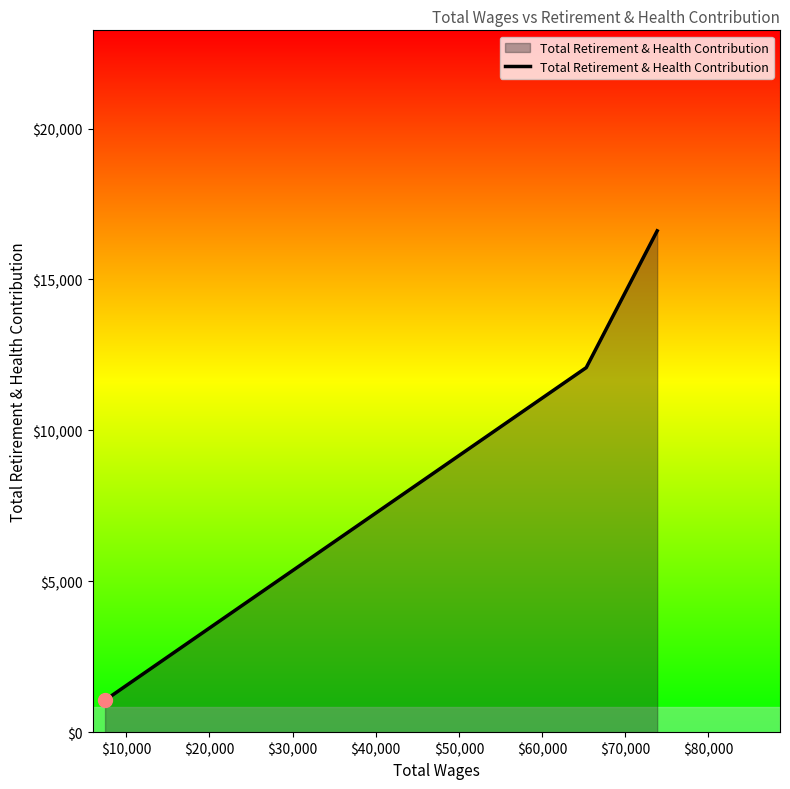

What is the difference between the maximum and minimum values?

15550